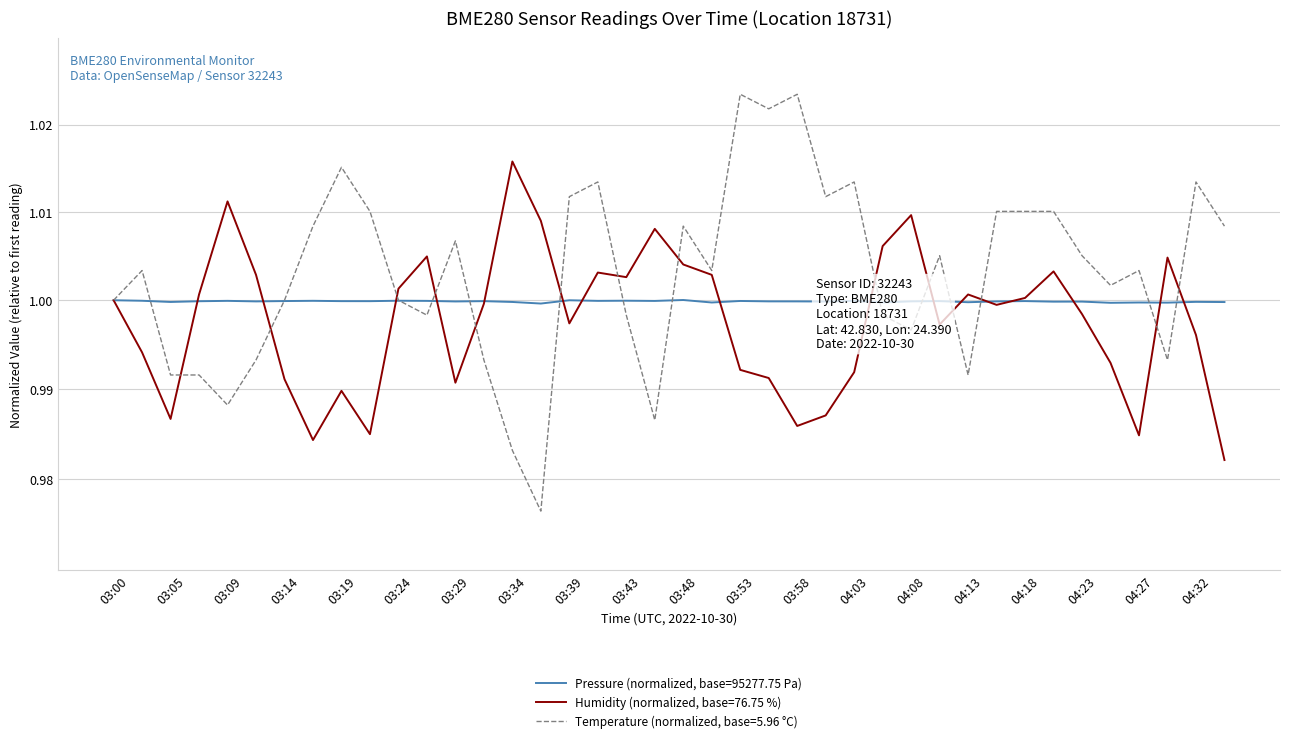

The value of humidity at 03:36 is 0.7. True or false?

False